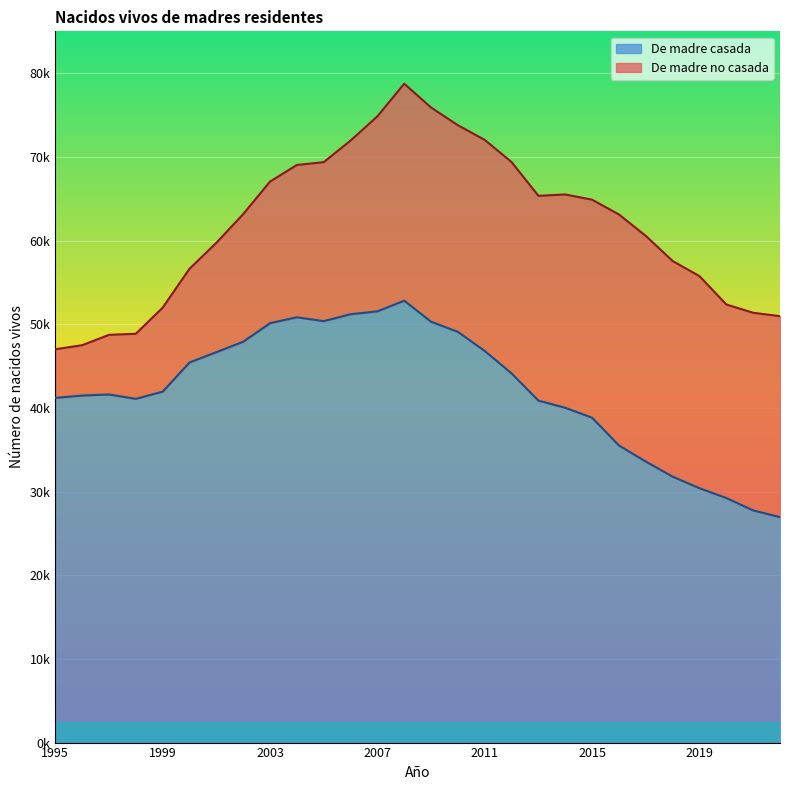

What are all the series names shown in the legend?

De madre casada, De madre no casada